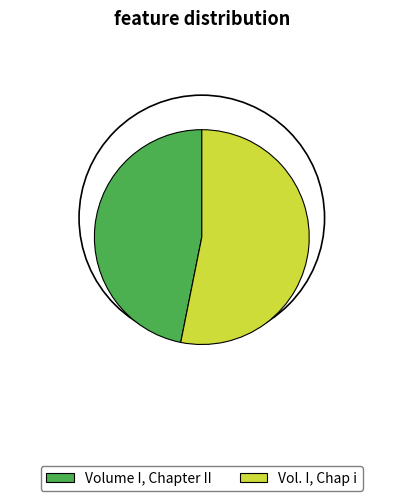

To the nearest percent, what is the difference between the largest and smallest slice percentages?

6%